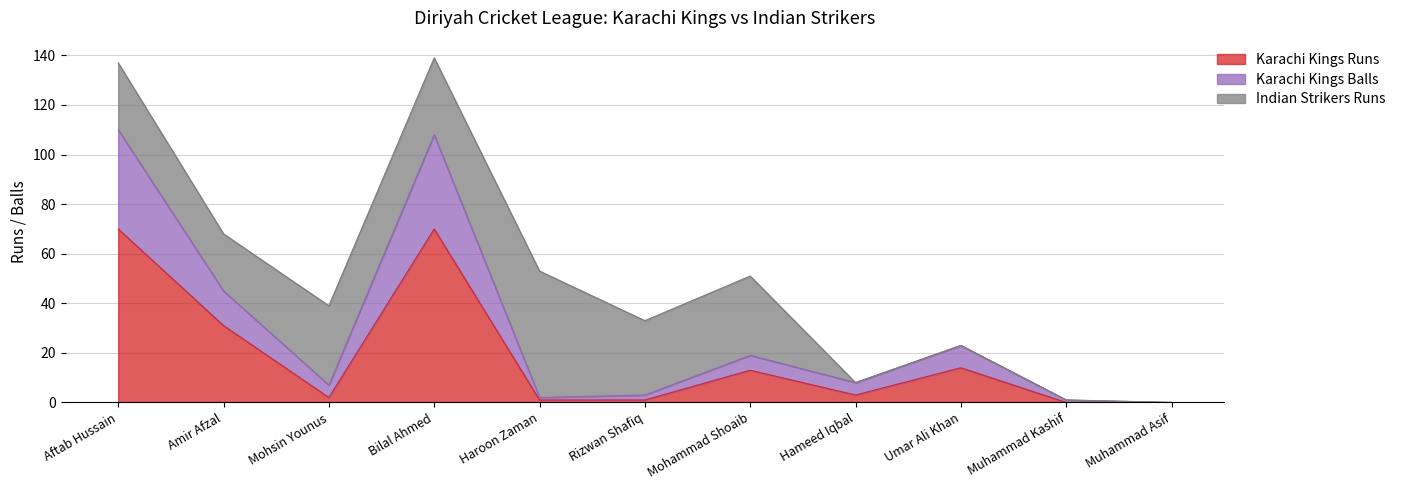

True or false: Karachi Kings Runs has more than 1 points higher than both neighbors.

True